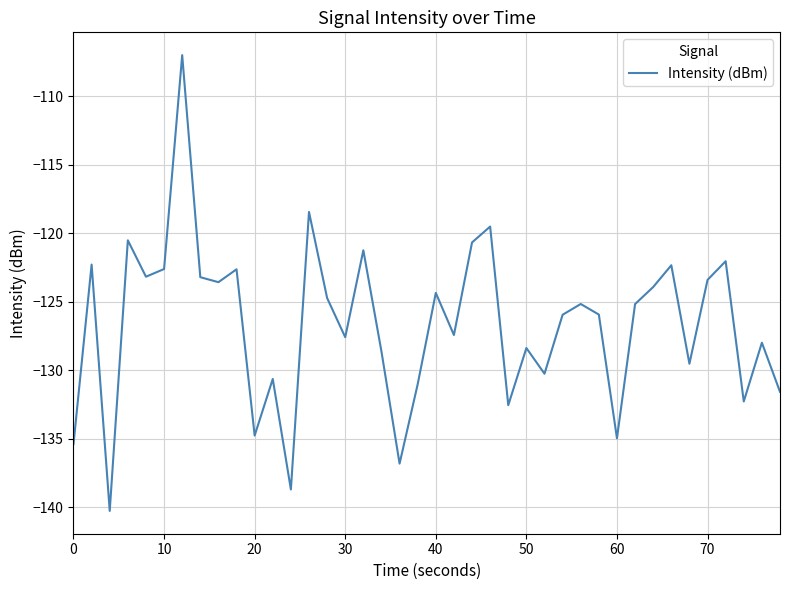

What is the smallest value displayed?

-140.3